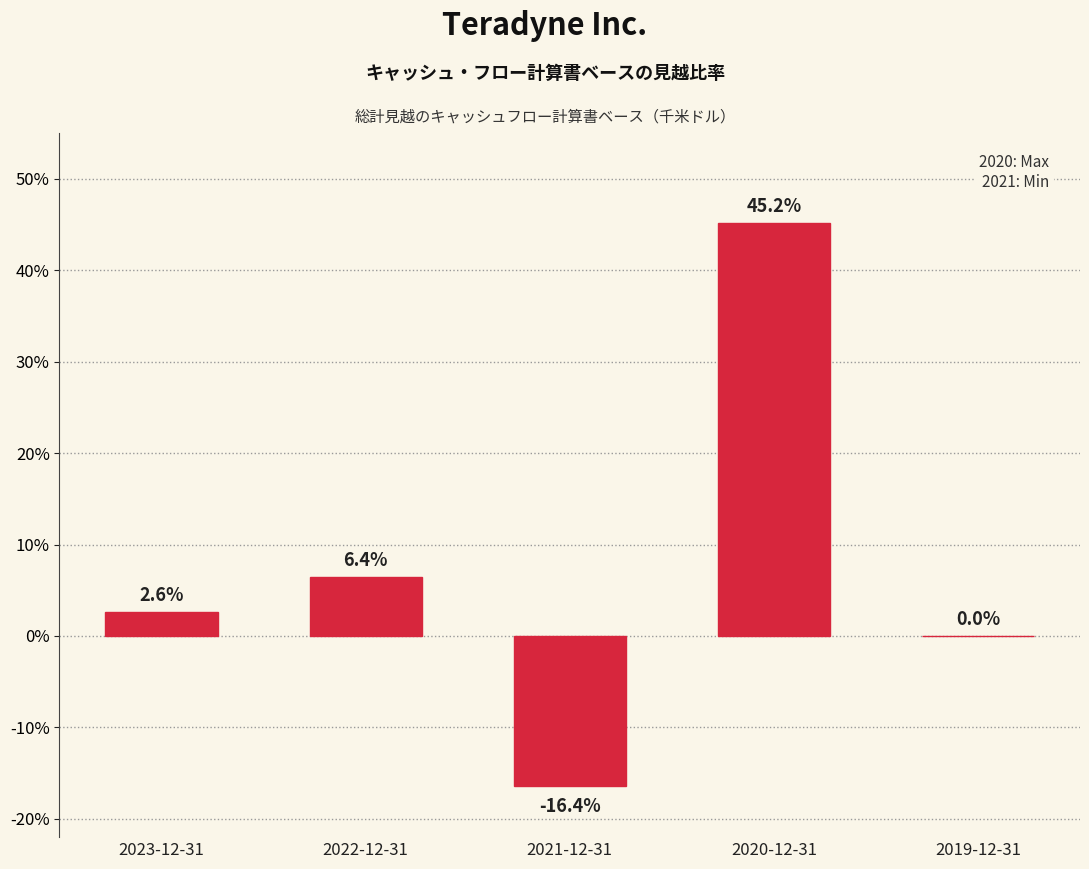

Are the bars horizontal?

No